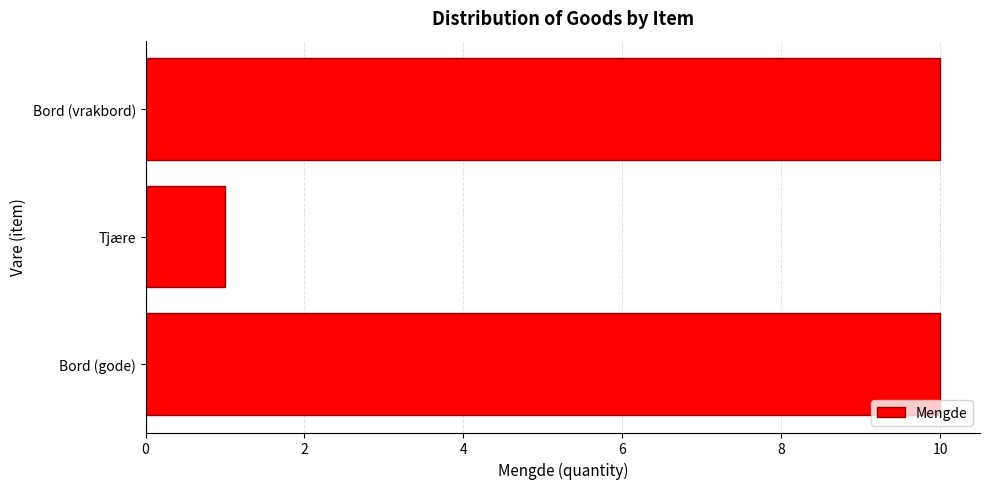

Which category has the lowest value across all series?

Tjære